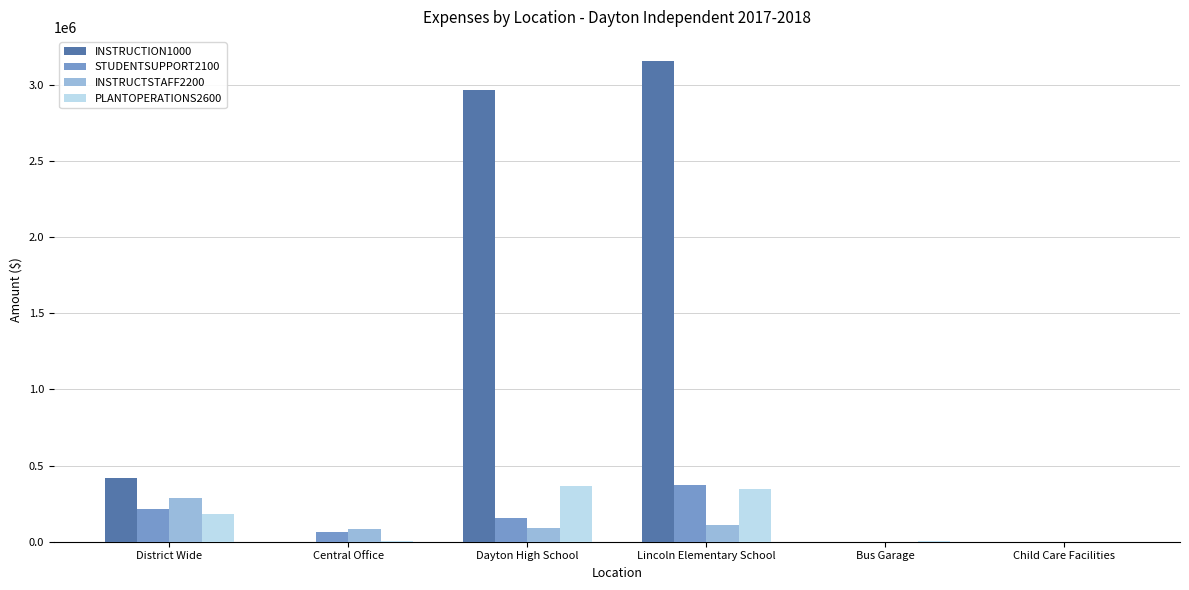

Between District Wide and Child Care Facilities, which series saw the biggest shift?

INSTRUCTION1000